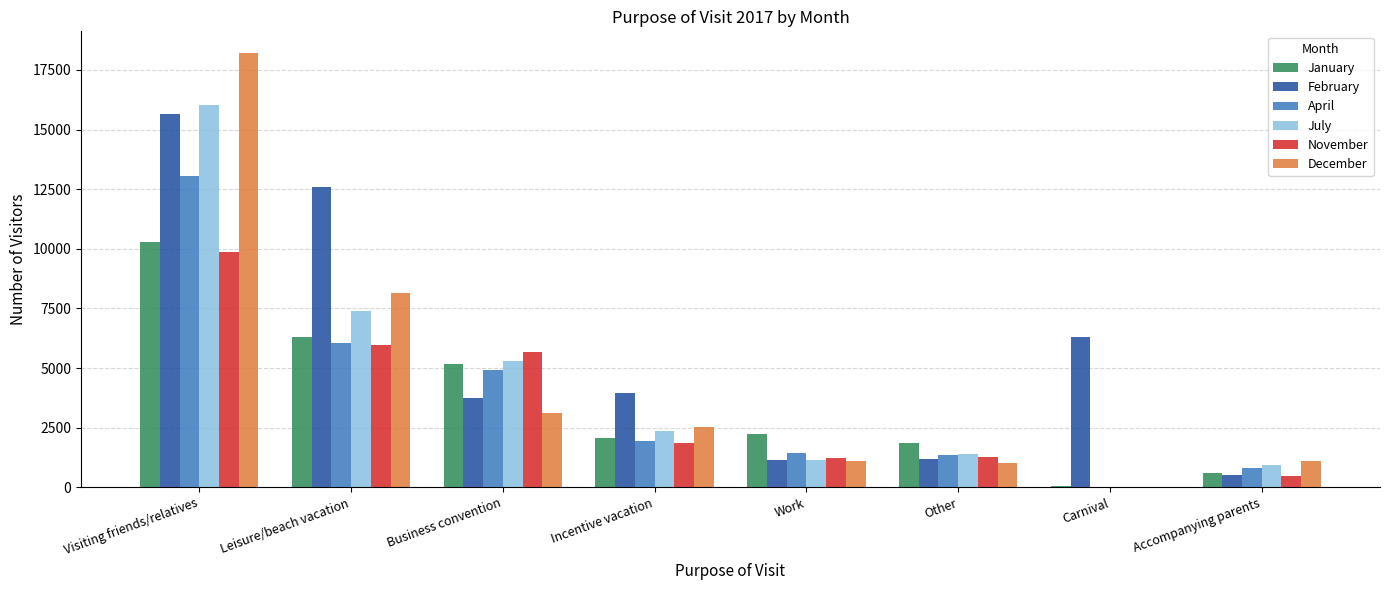

Count the number of categories in the chart.

8